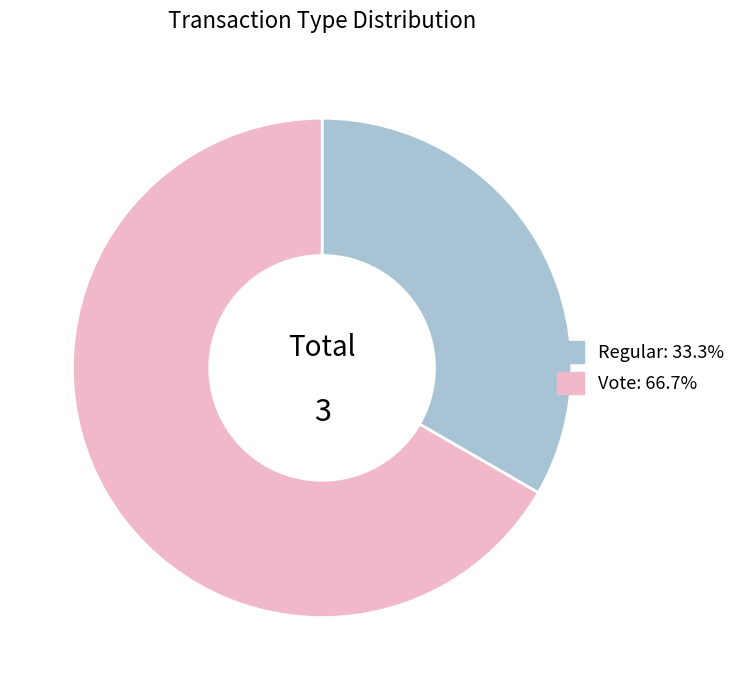

Is the sum of Regular and Vote greater than half?

Yes